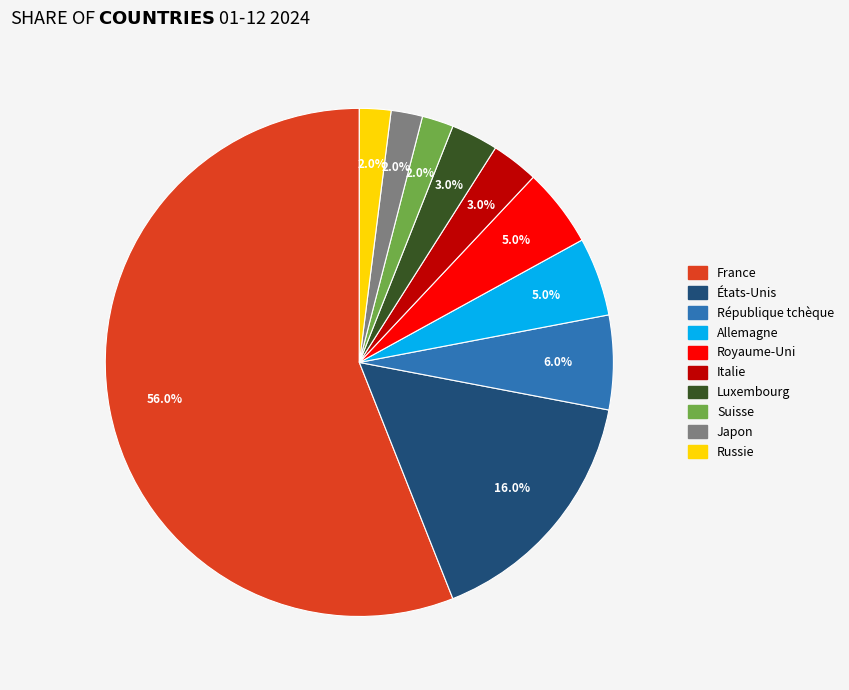

What percentage is the Italie slice, to the nearest percent?

3%